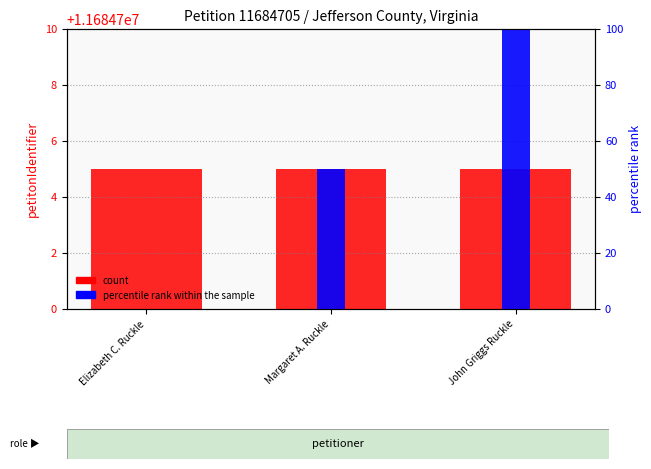

How many values in percentile rank within the sample are above zero?

2